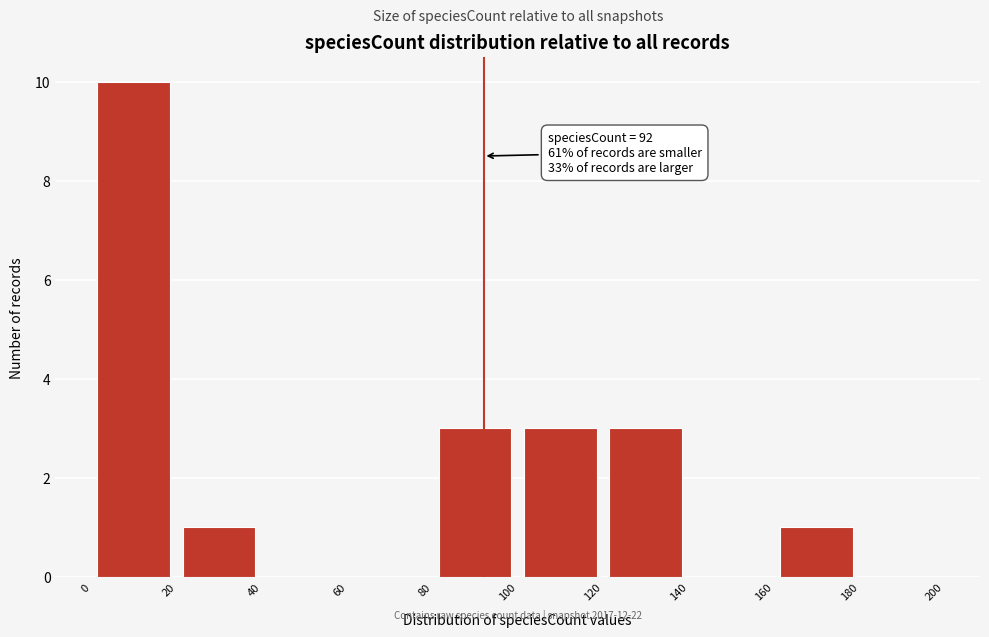

Over which range of the x-axis is the bar tallest?

0 to 20